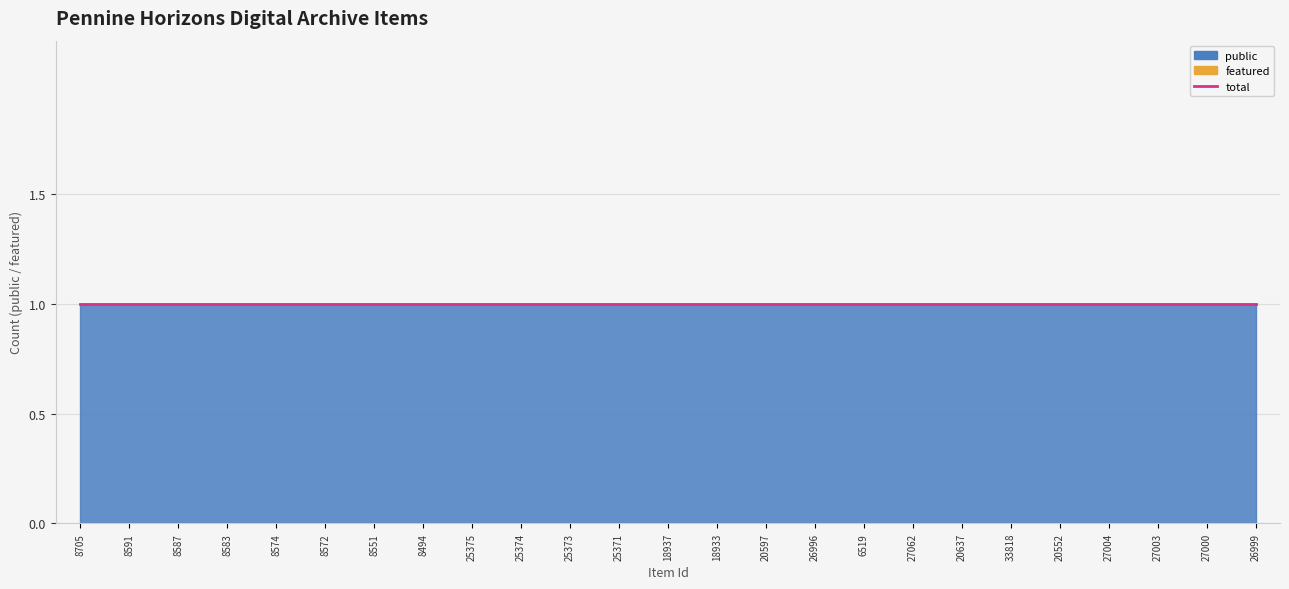

True or false: featured and public cross at least once.

False